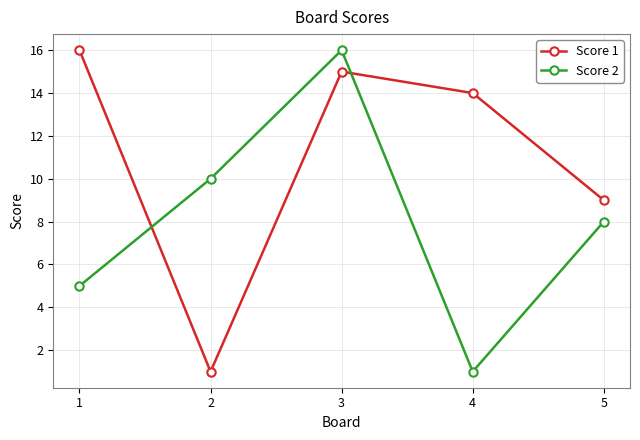

At how many categories does at least one series exceed 4?

5